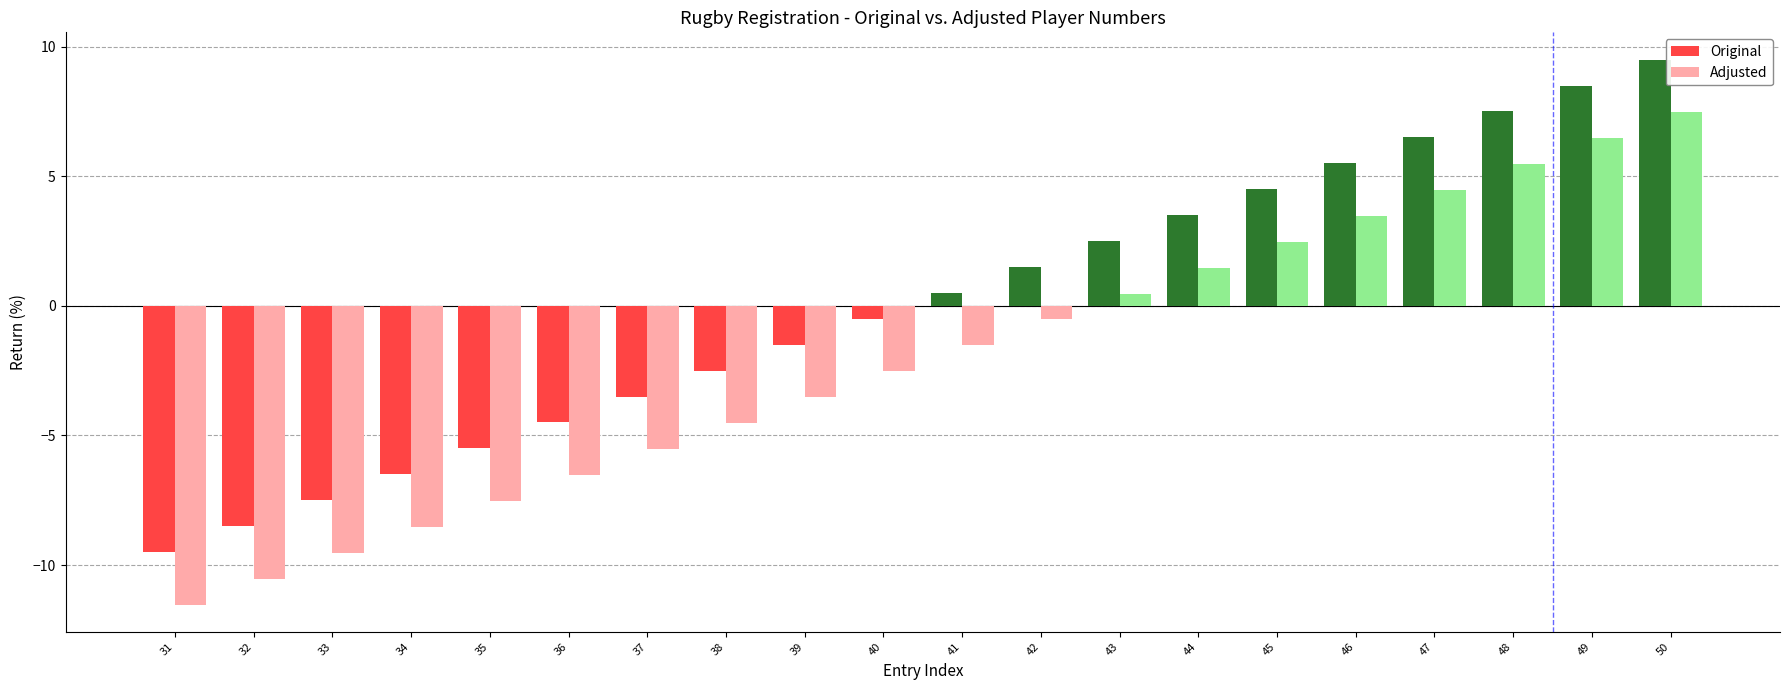

Is it true that Original equals 8.5 at 49?

True